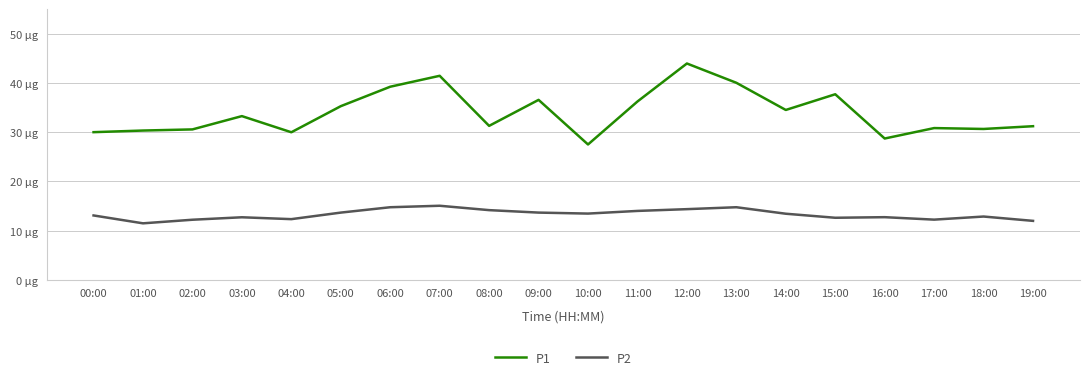

What is the spread (max minus min) of values at 03:00?

20.6